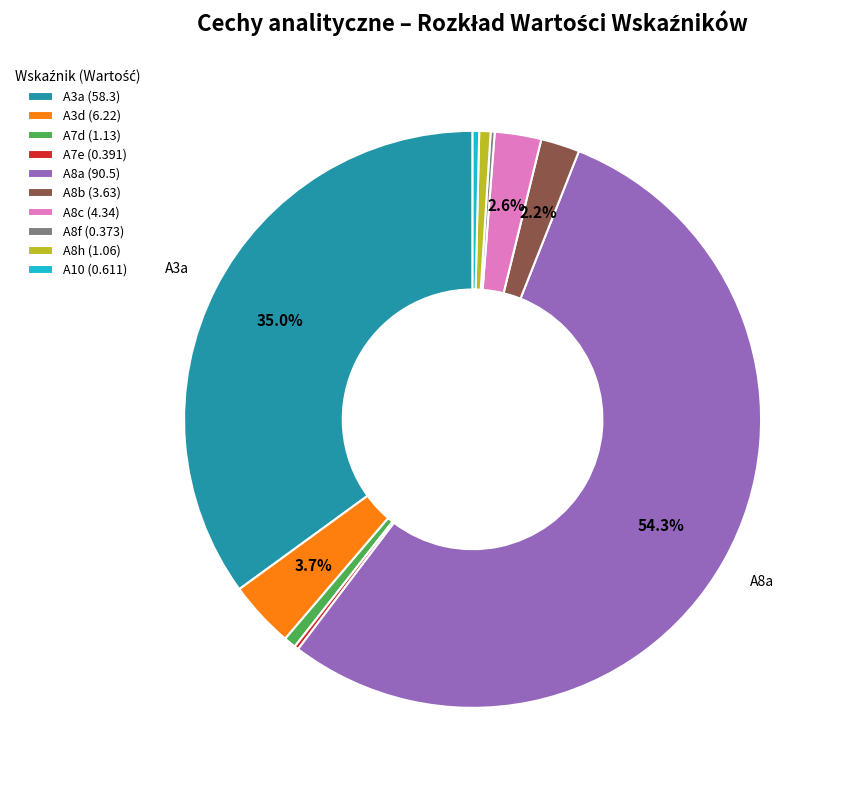

Which has a higher value, A10 or A8a?

A8a